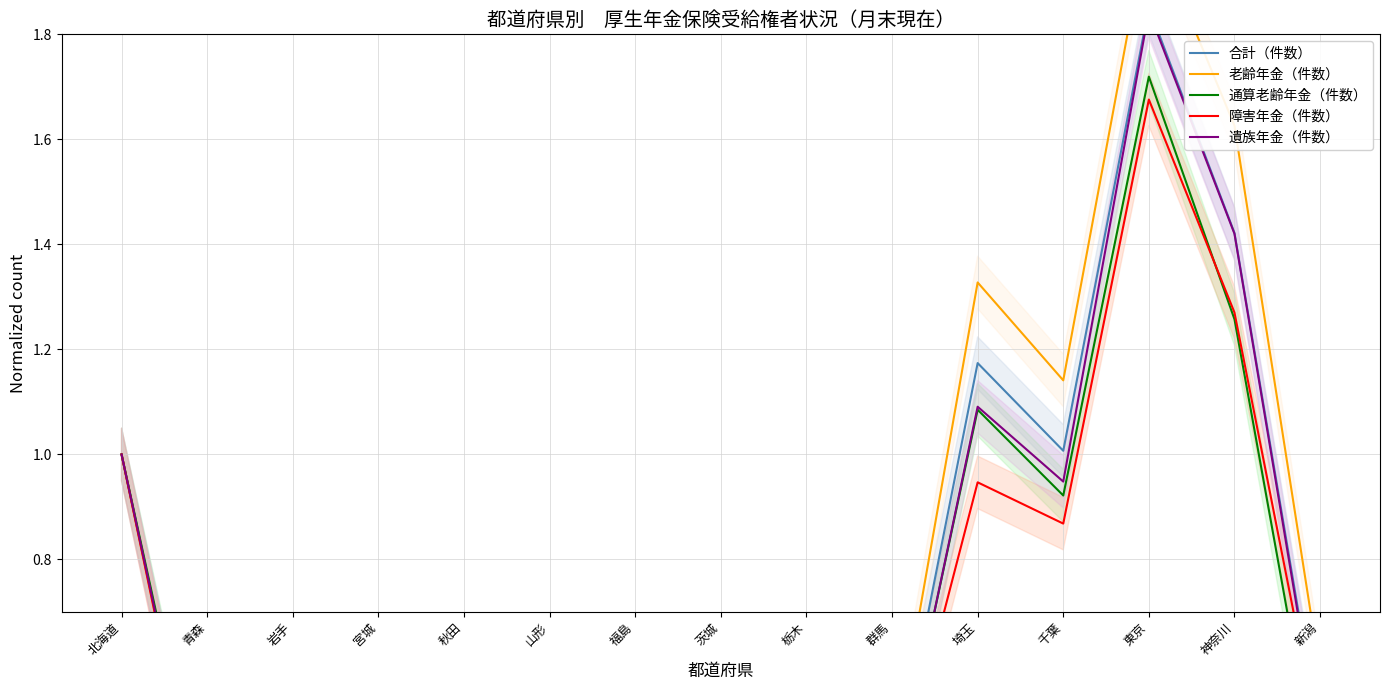

How many lines are shown in the chart?

5